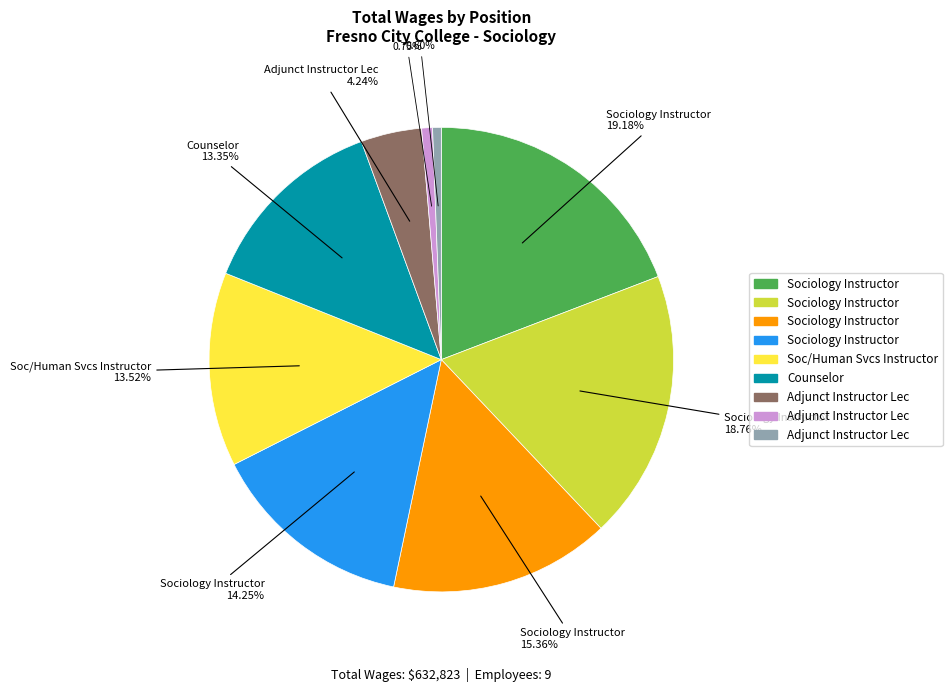

How many slices are in this pie chart?

9